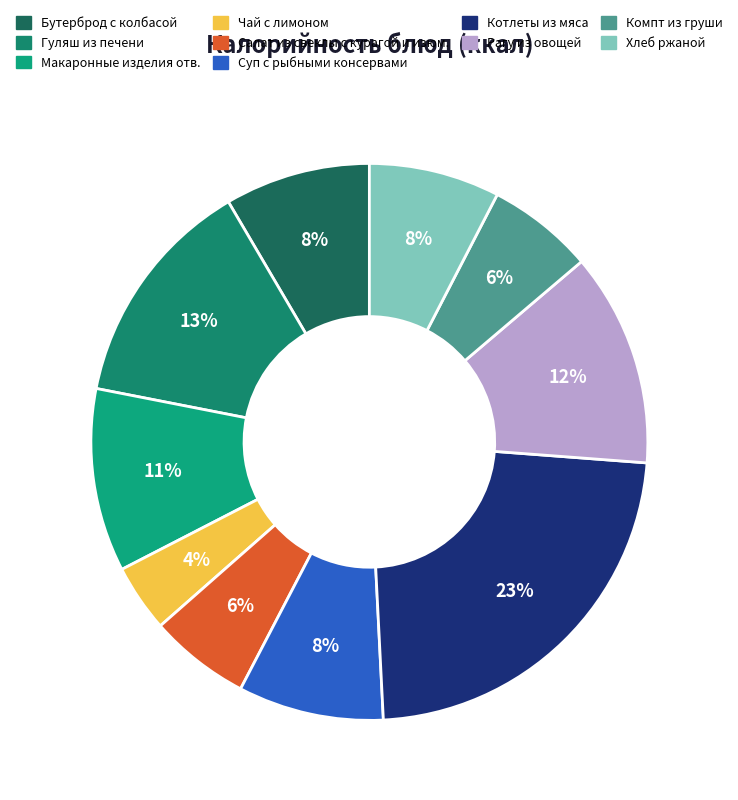

What is the ratio of the value at Салат из свеклы с курагой и изюм. to the value at Бутерброд с колбасой?

0.7